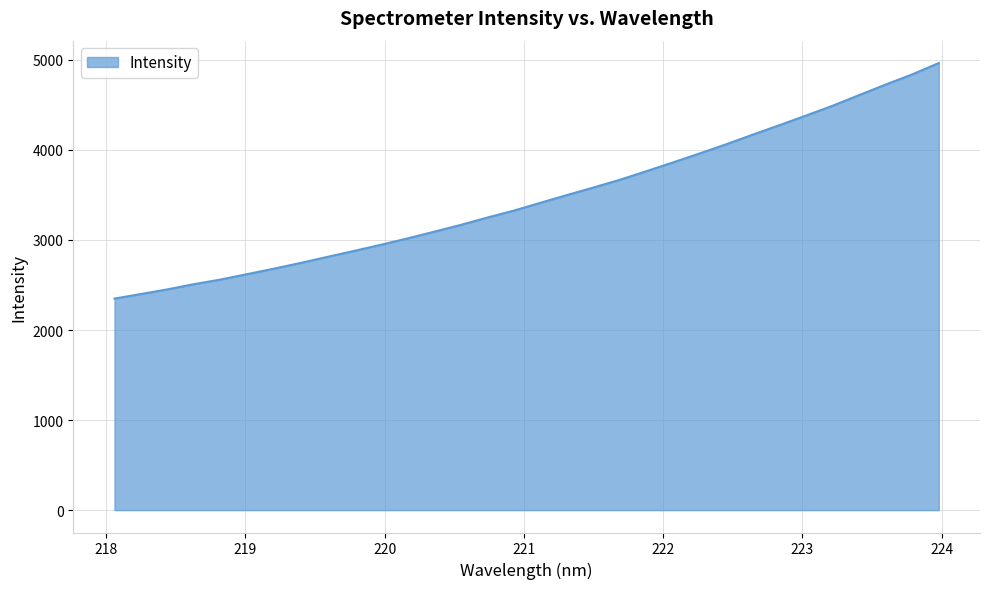

What is the greatest value displayed?

4964.2